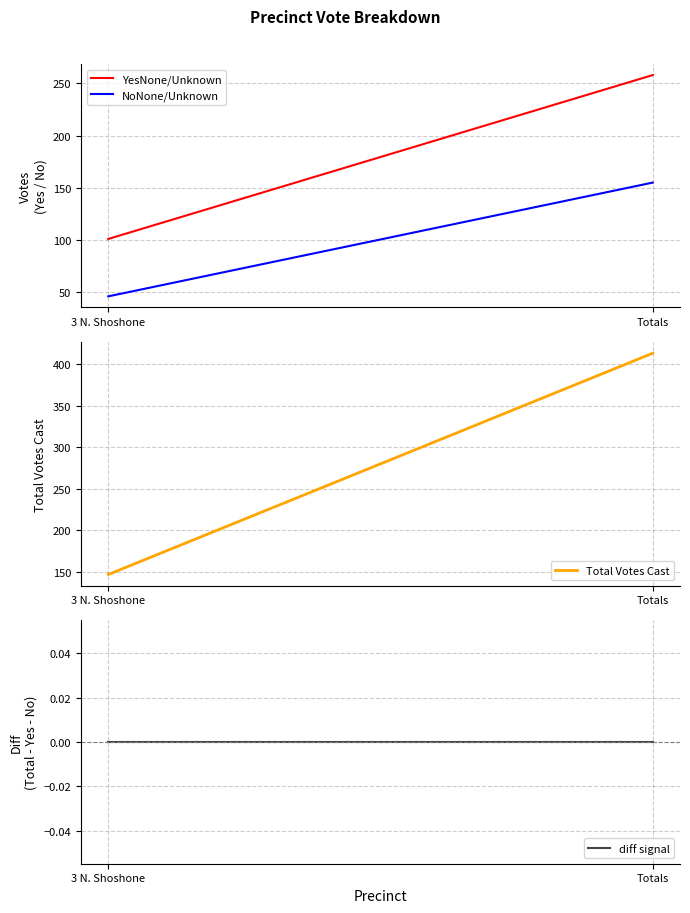

At how many categories does at least one series exceed 382?

1